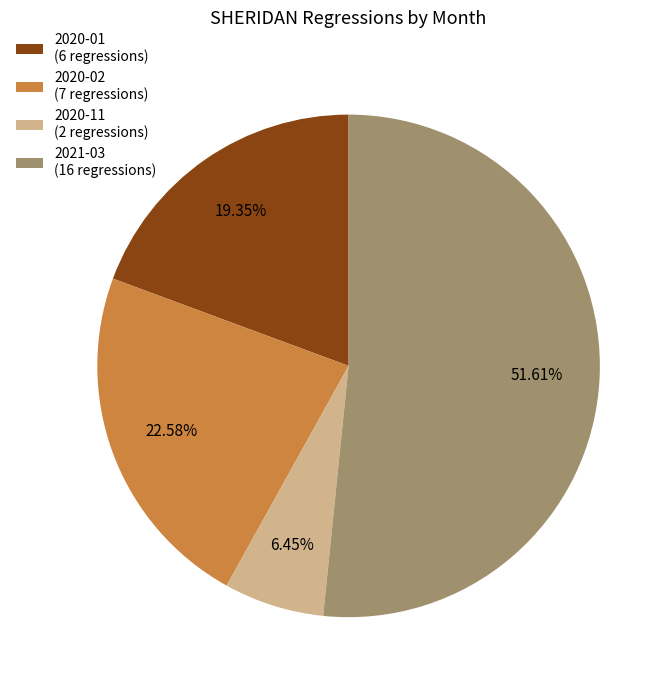

Combined, do 2020-11 (2 regressions) and 2021-03 (16 regressions) account for over 50%?

Yes